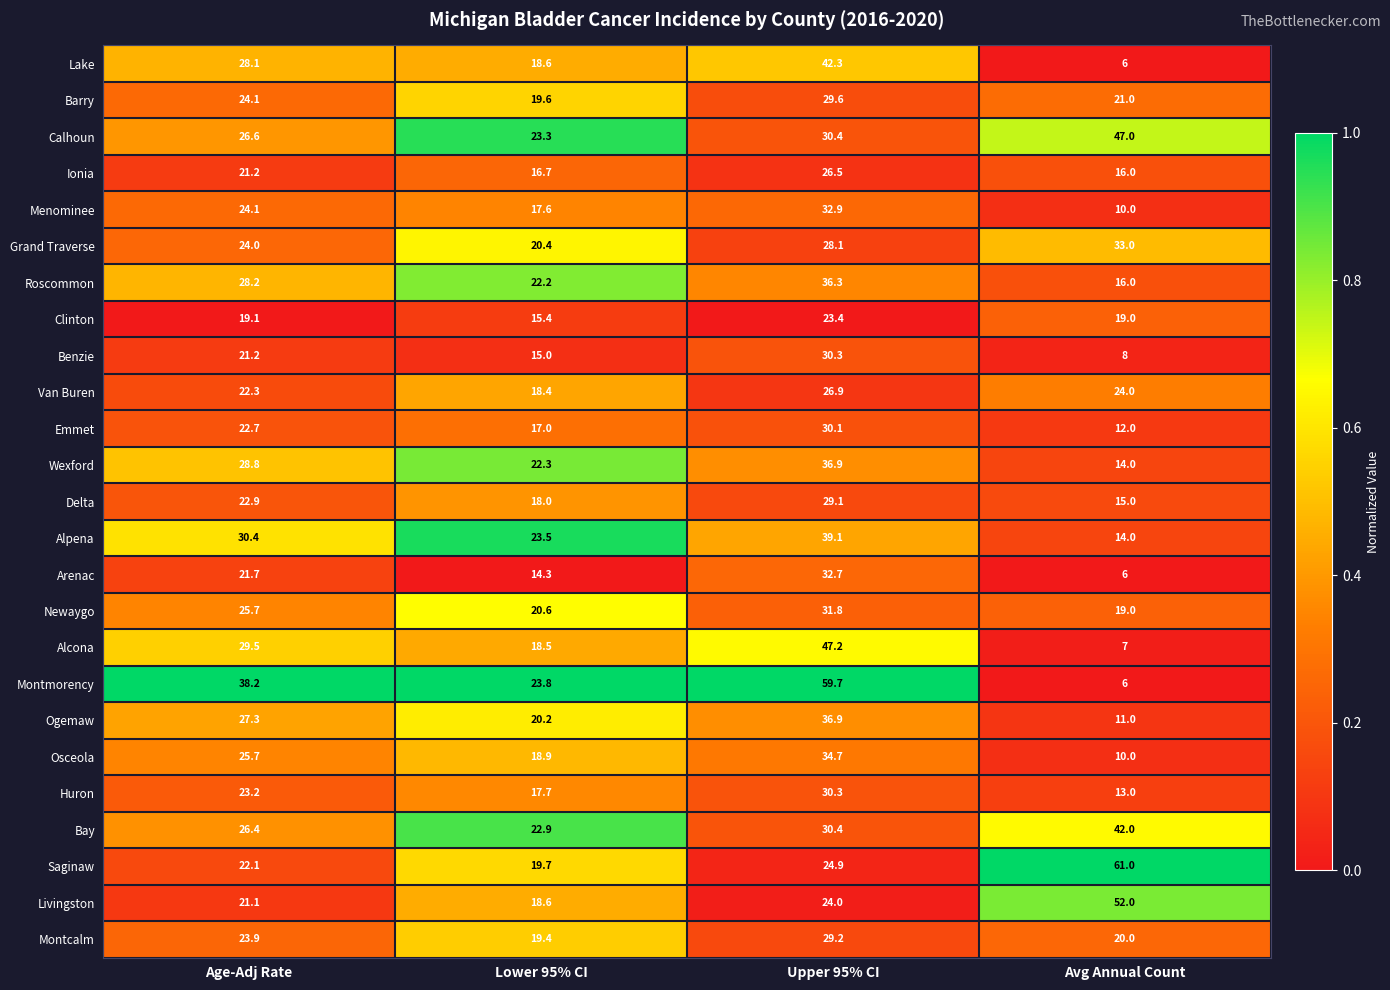

Where is Livingston nearest to the value 35?

Upper 95% CI